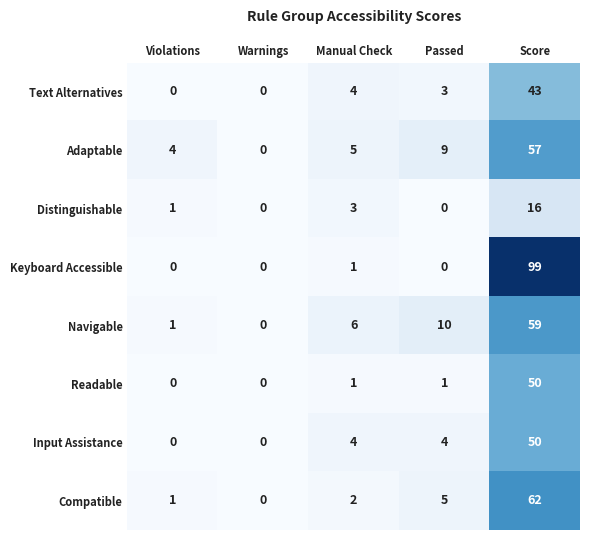

Count the number of categories in the chart.

5